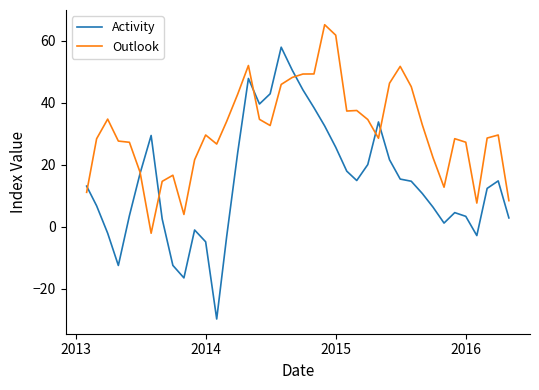

Which series has the largest total across all categories?

Outlook